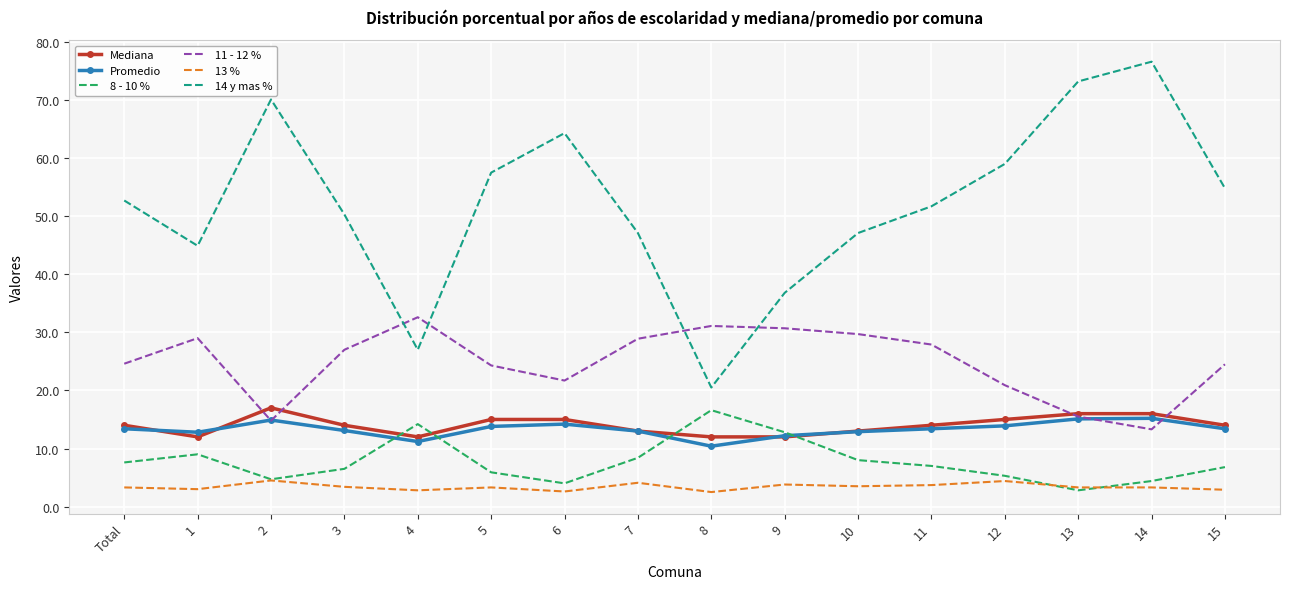

Which series has the largest range (max minus min)?

14 y mas %